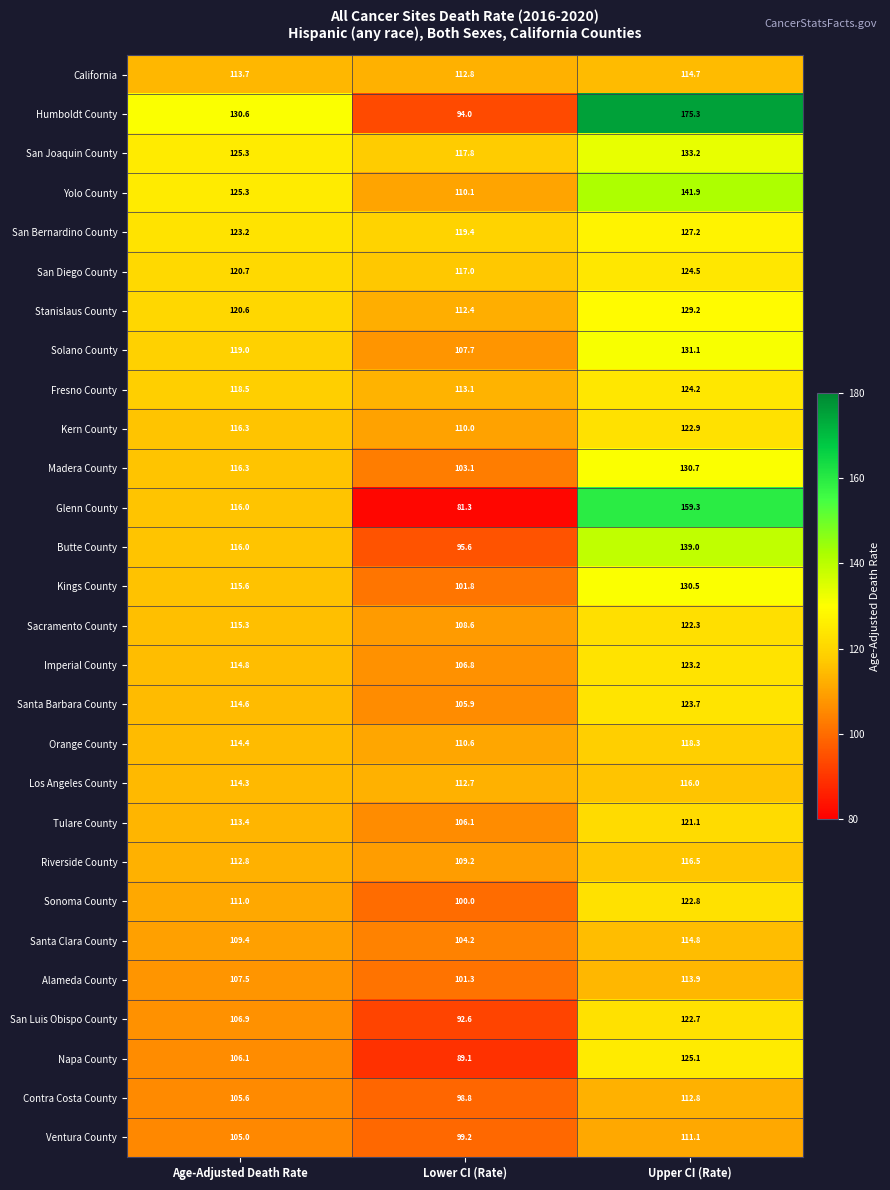

Rank the series by their maximum value, from lowest to highest.

Ventura County, Contra Costa County, Alameda County, California, Santa Clara County, Los Angeles County, Riverside County, Orange County, Tulare County, Sacramento County, San Luis Obispo County, Sonoma County, Kern County, Imperial County, Santa Barbara County, Fresno County, San Diego County, Napa County, San Bernardino County, Stanislaus County, Kings County, Madera County, Solano County, San Joaquin County, Butte County, Yolo County, Glenn County, Humboldt County